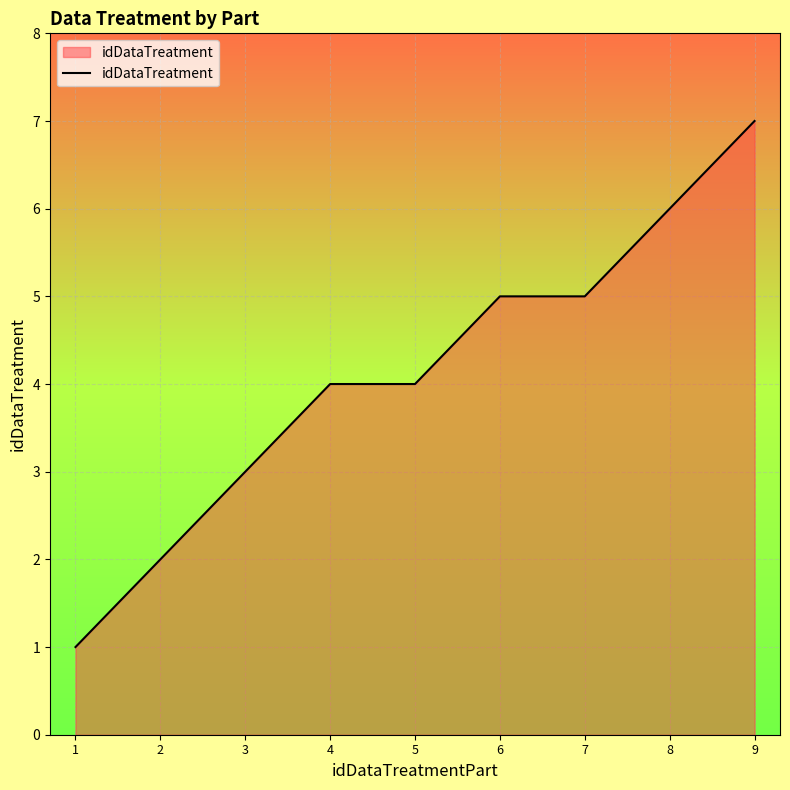

Reading right to left, list all the values displayed in this chart.

7	6	5	5	4	4	3	2	1